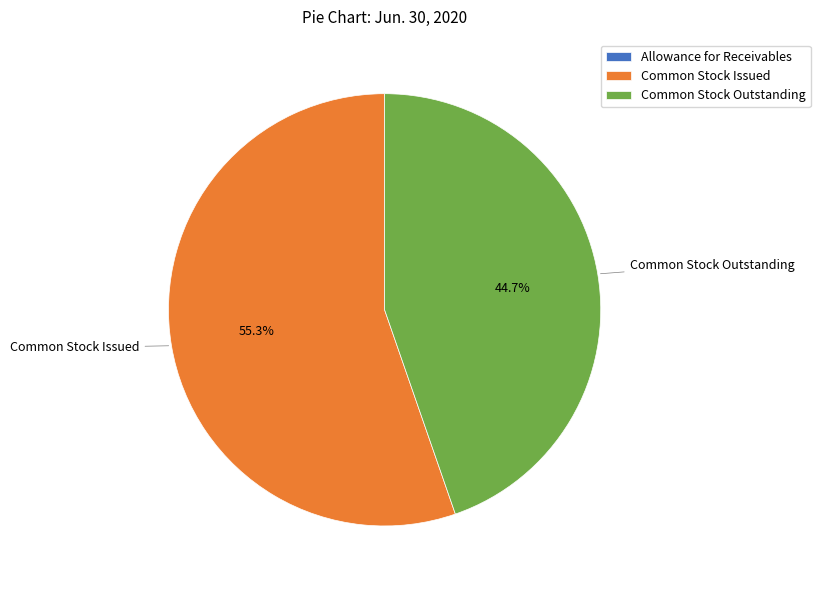

Do Common Stock Outstanding and Common Stock Issued together represent more than half of the pie?

Yes